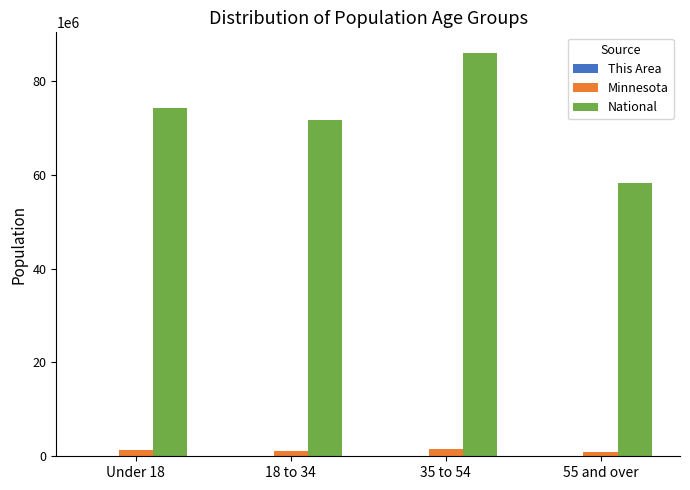

Between Under 18 and 18 to 34, which series saw the biggest shift?

National